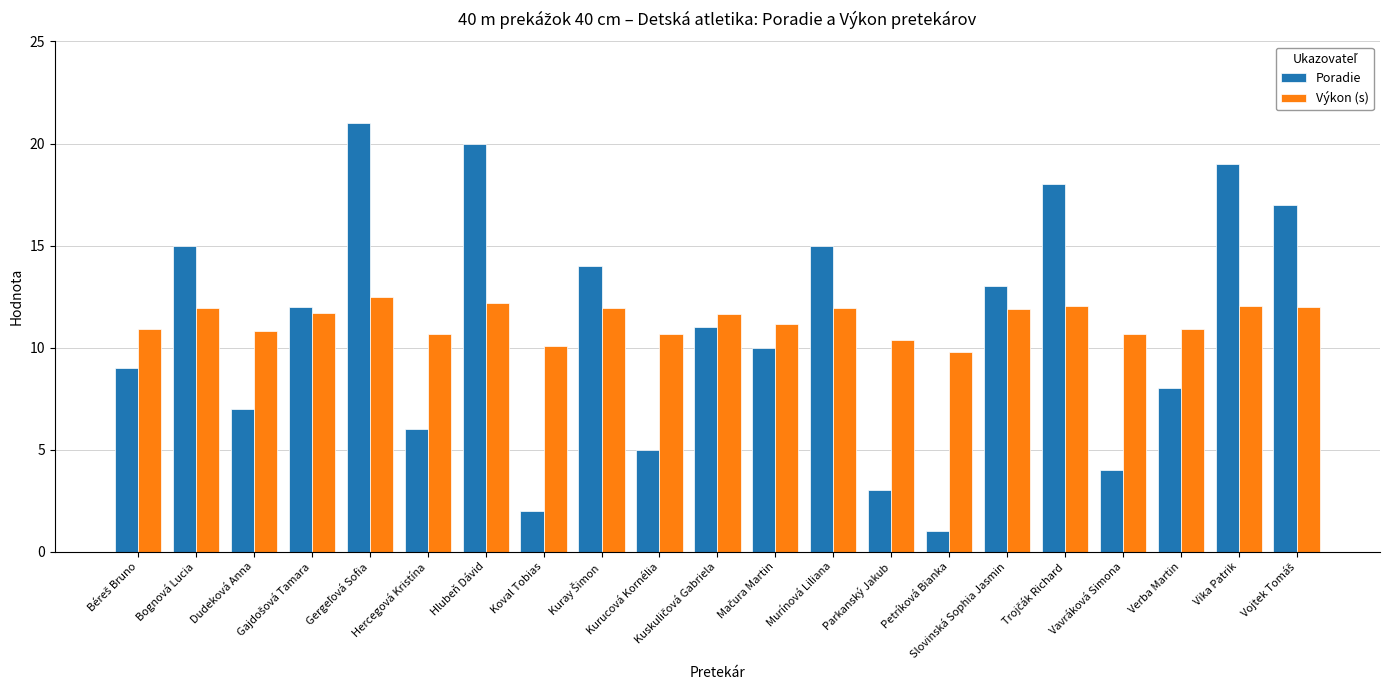

What is the minimum value for Výkon (s)?

9.8